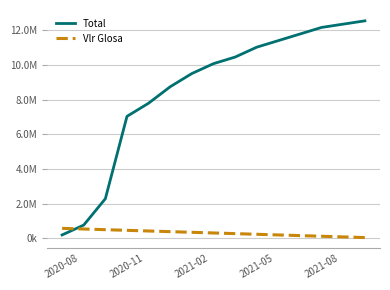

True or false: Total has more than 1 interior local peaks.

False